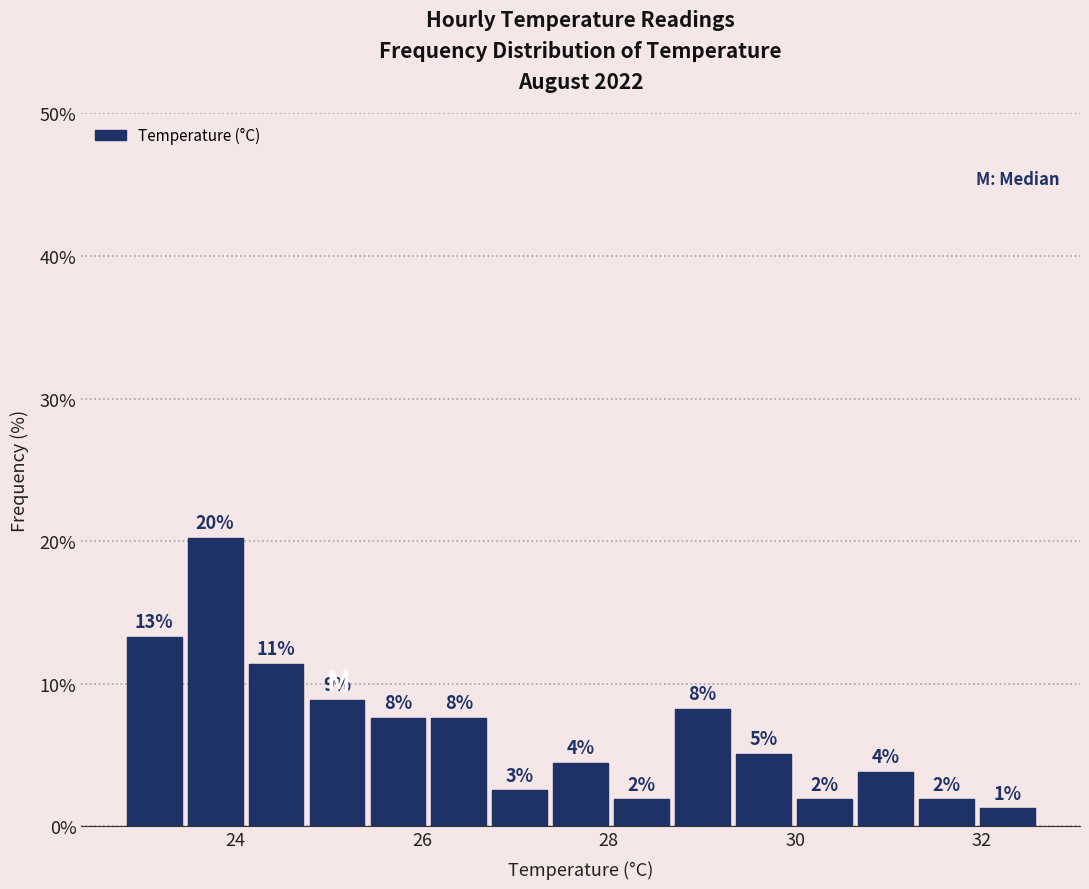

Read against the x-axis, roughly where is the centre of the tallest bar?

23.8